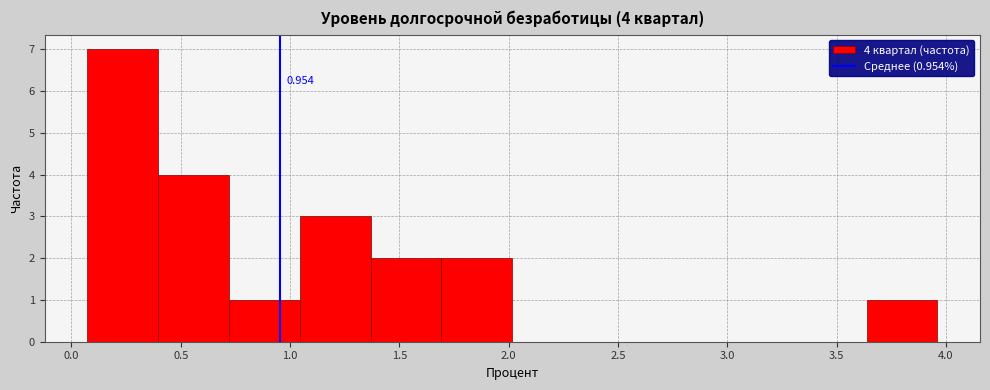

Which range on the x-axis has the tallest bar?

0.05 to 0.40